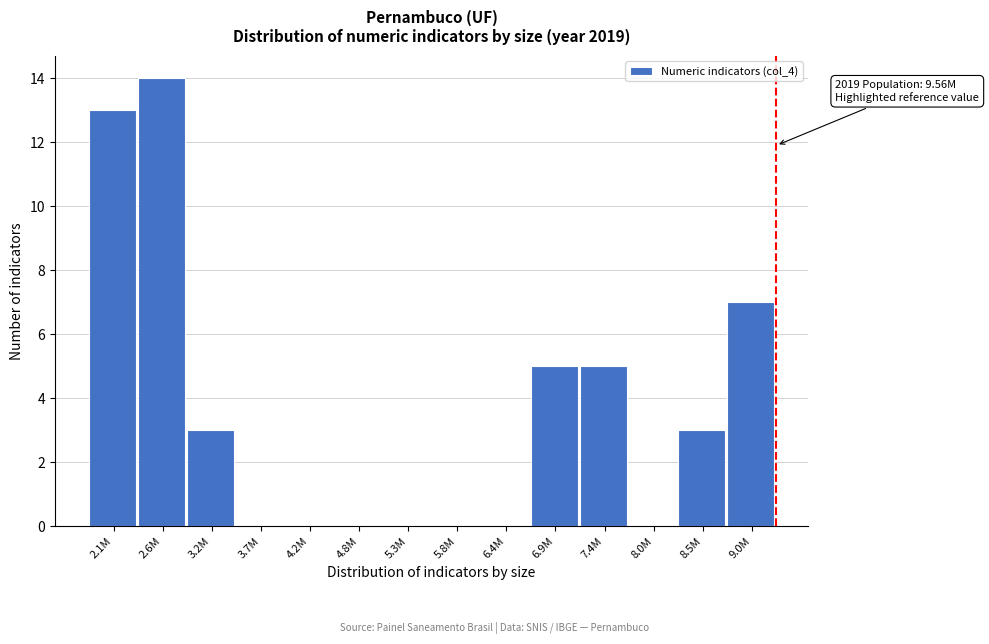

Reading left to right, transcribe all the data shown in this chart.

2.1M=13	2.6M=14	3.2M=3	3.7M=0	4.2M=0	4.8M=0	5.3M=0	5.8M=0	6.4M=0	6.9M=5	7.4M=5	8.0M=0	8.5M=3	9.0M=7